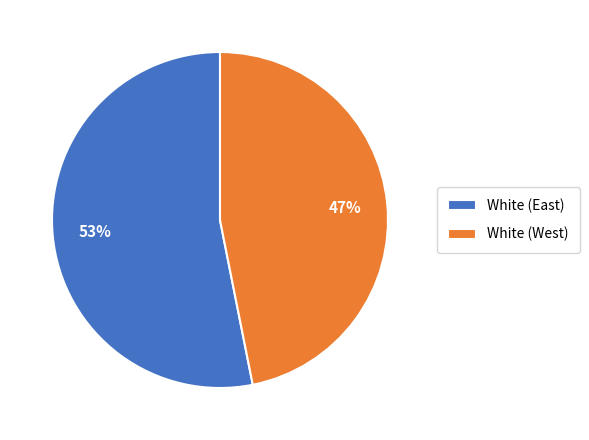

Which has a higher value, White (West) or White (East)?

White (East)